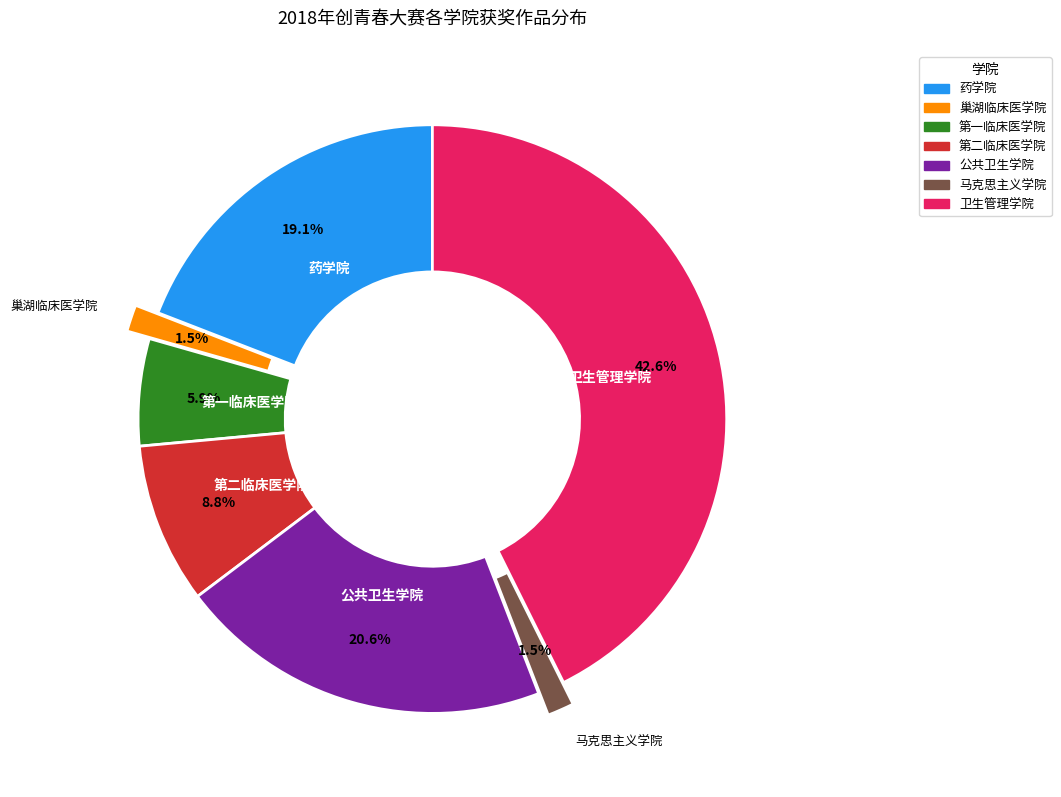

What is the ratio of the value at 巢湖临床医学院 to the value at 马克思主义学院?

1.0